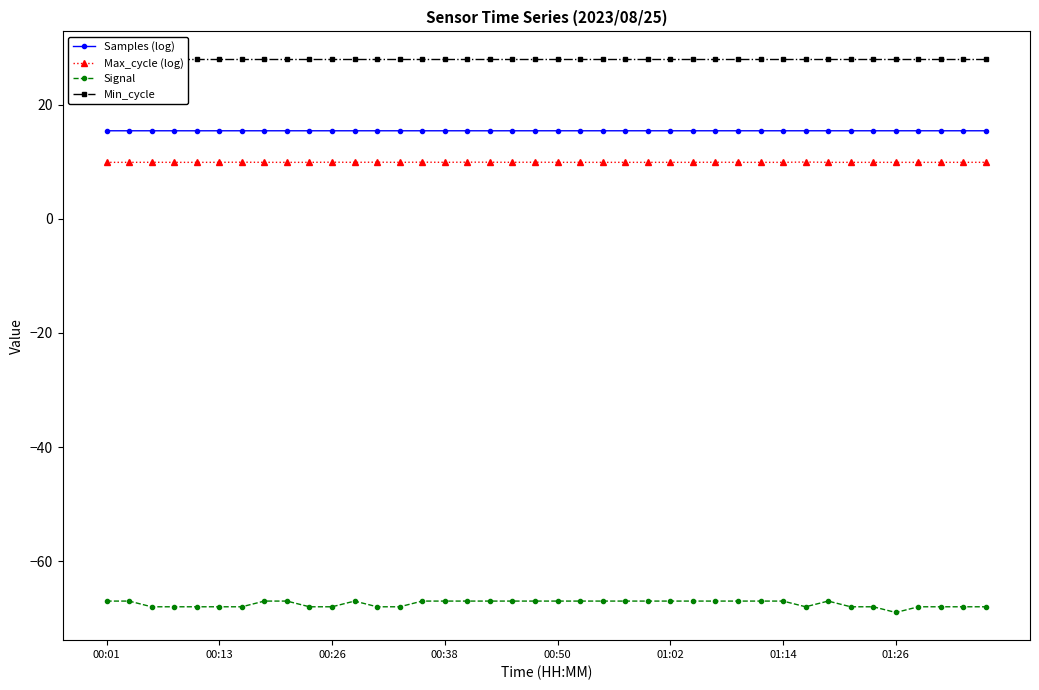

What is the total value across all series at 27?

-13.7